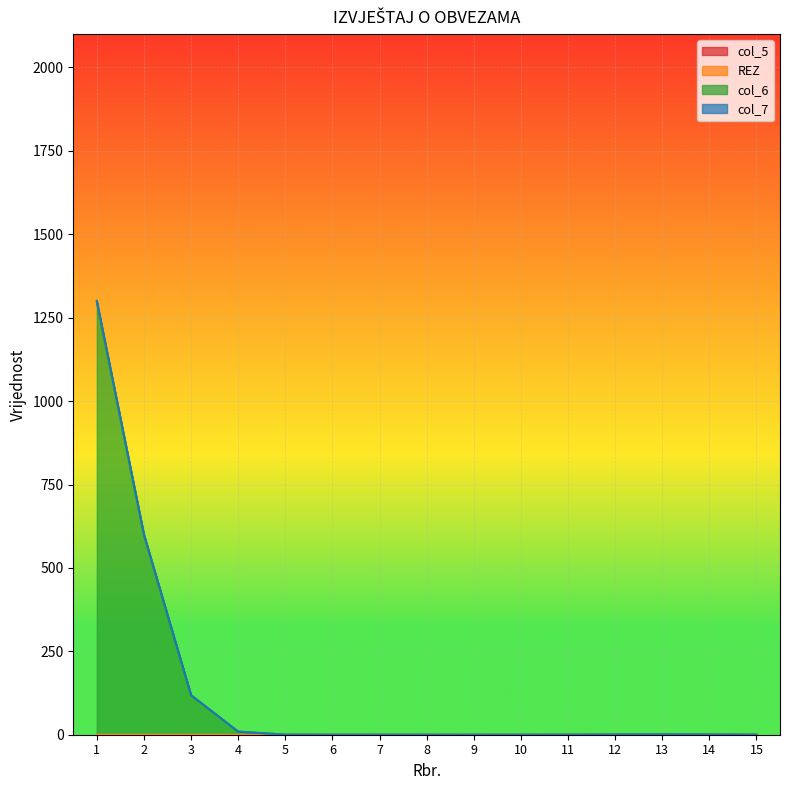

Does the chart display data point markers on the line(s)?

No